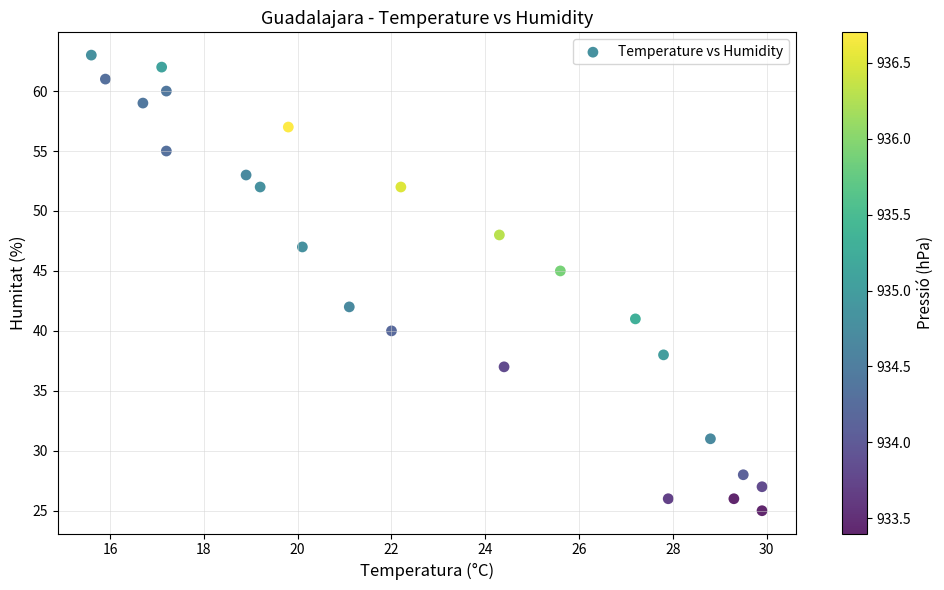

What Y value in the scatter plot is closest to 44?

45